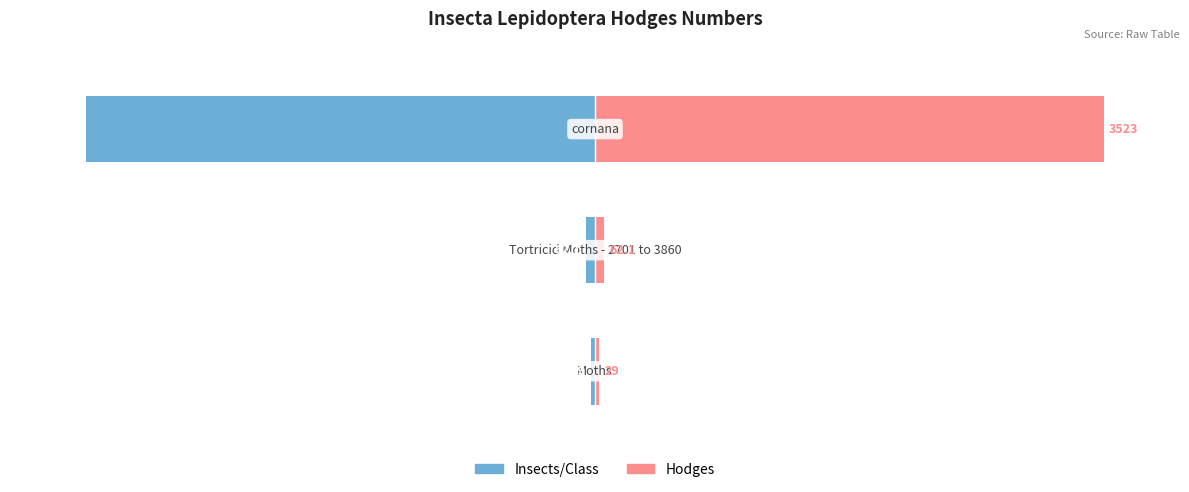

Does the chart contain stacked bars?

No